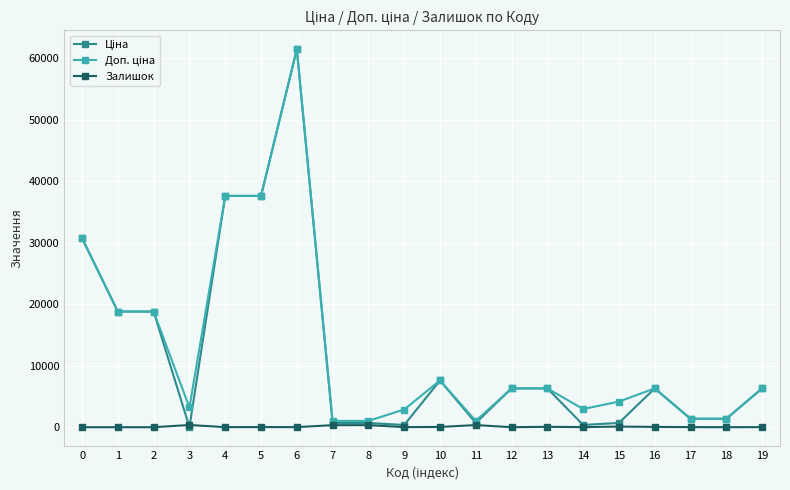

What is the maximum value shown in the chart?

61434.3